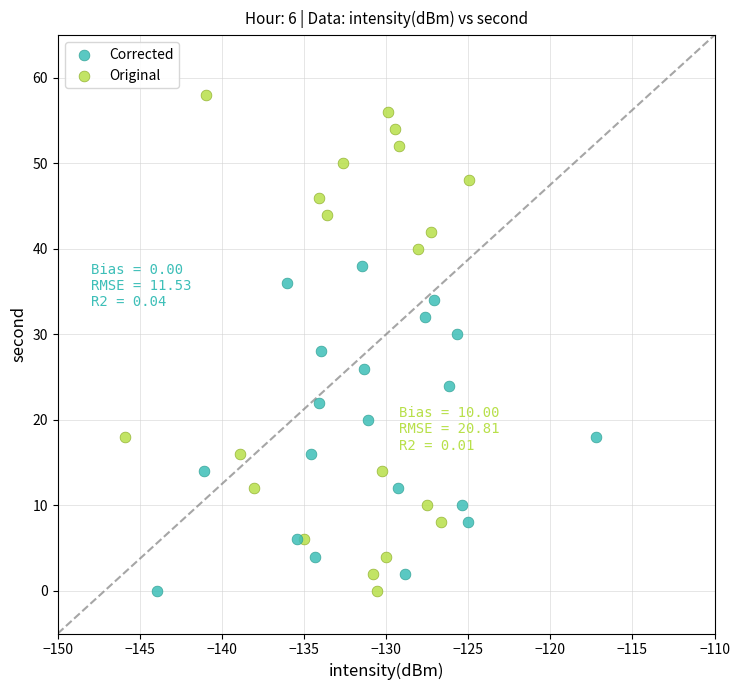

What are all the series names shown in the legend?

Corrected, Original